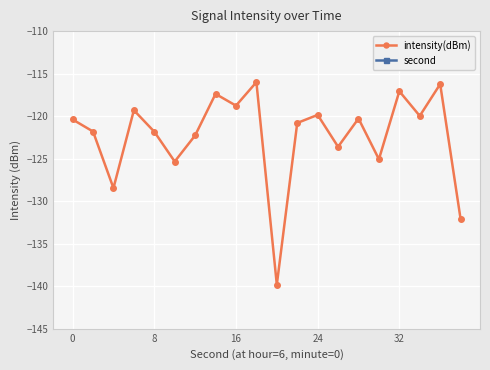

The intensity(dBm) series shows -60.1 at 32. True or false?

False